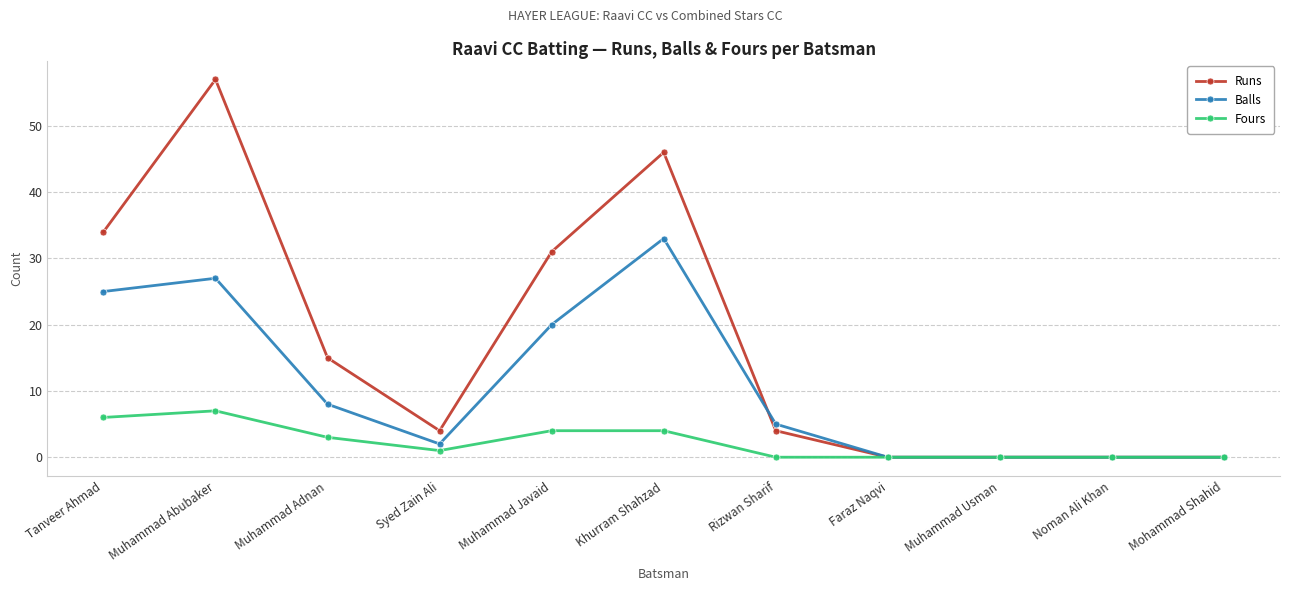

Which category has the highest value in the Balls series?

Khurram Shahzad